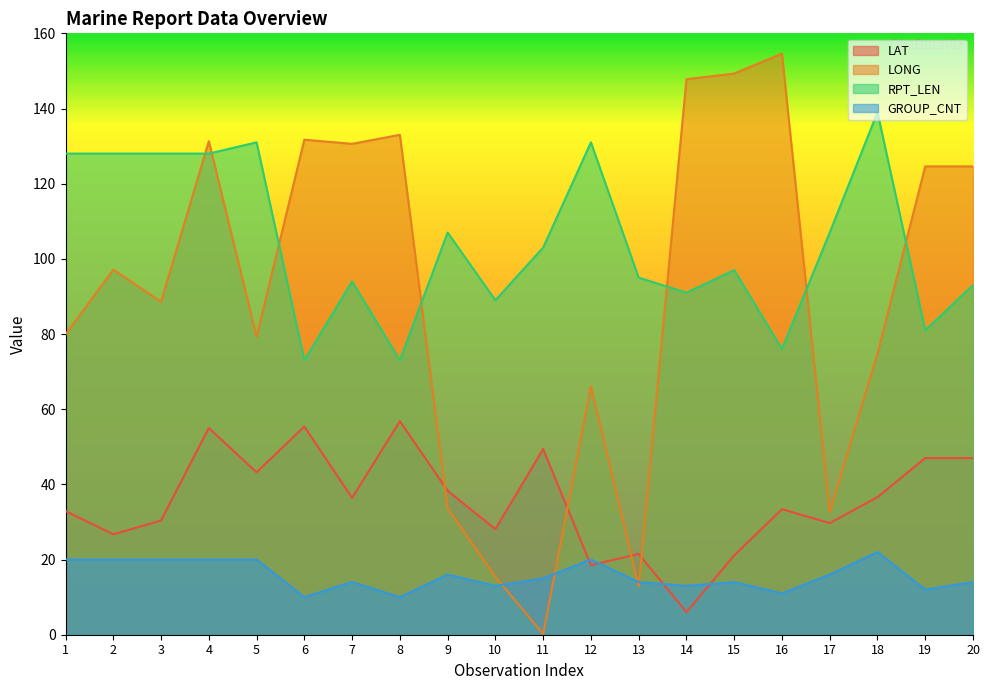

In LAT, how many points are lower than both neighbors (excluding endpoints)?

7